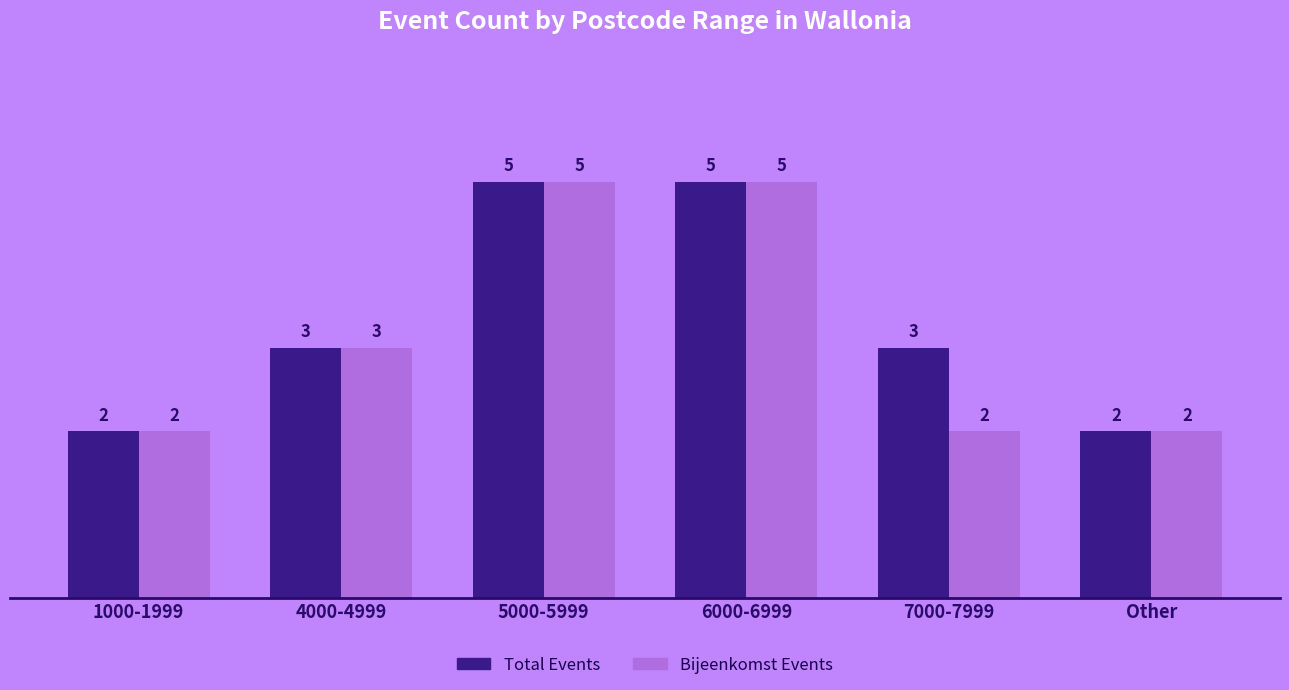

What is the maximum value shown in the chart?

5